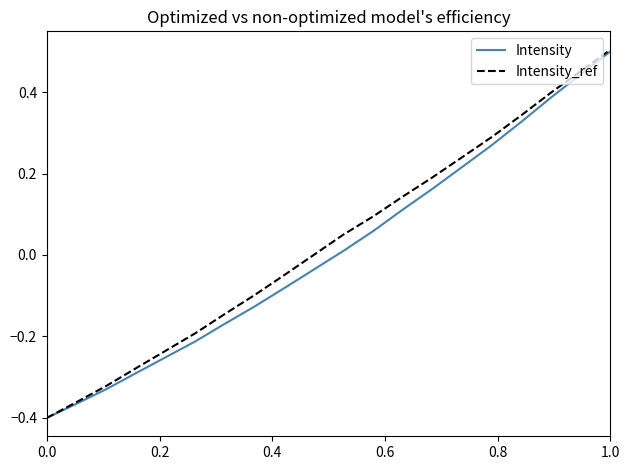

Which category has the highest value across all series?

1.0